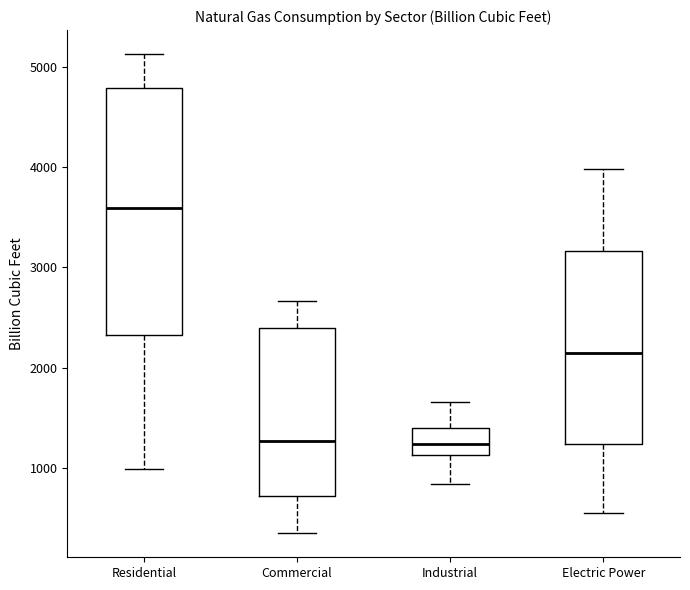

Reading left to right, transcribe this box plot: for each box, give where its median line is, the range the box spans, and where its two whiskers end, as read against the y-axis. The values are not printed on the chart, so give them approximately, as read against the axis.

Residential: median 3600, box 2300 to 4800, whiskers 1000 to 5100
Commercial: median 1300, box 700 to 2400, whiskers 300 to 2700
Industrial: median 1200, box 1100 to 1400, whiskers 800 to 1700
Electric Power: median 2100, box 1200 to 3200, whiskers 600 to 4000